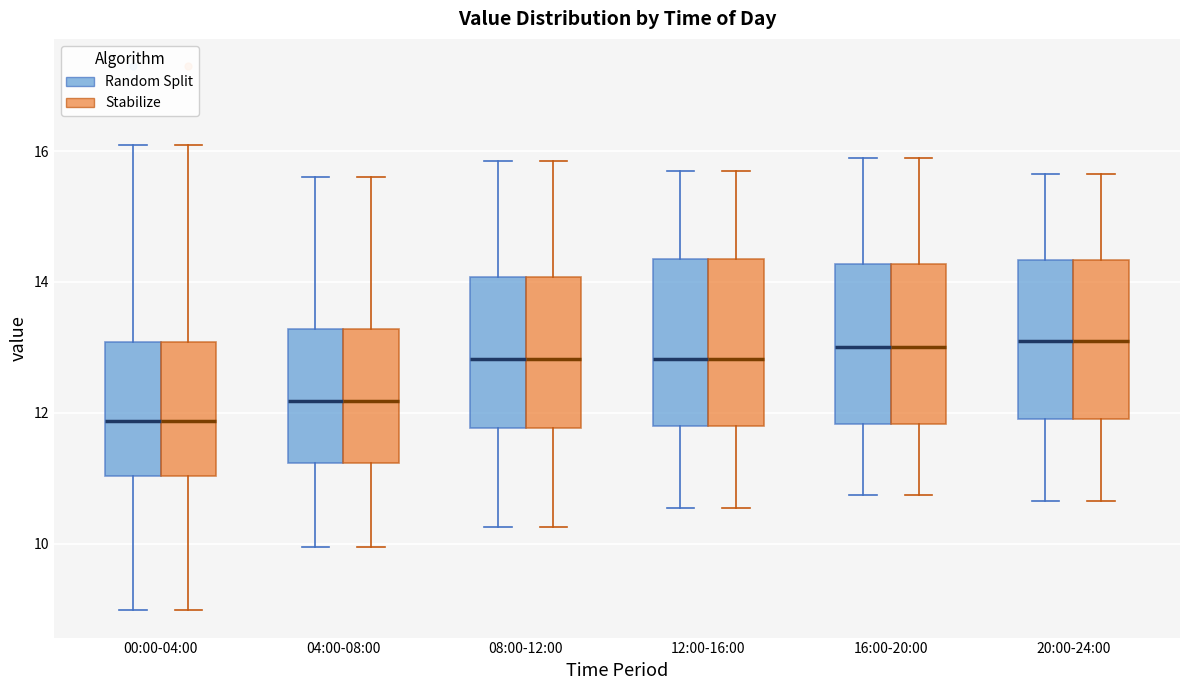

Reading left to right, transcribe this box plot: for each box, give where its median line is, the range the box spans, and where its two whiskers end, as read against the y-axis. The values are not printed on the chart, so give them approximately, as read against the axis.

00:00-04:00 (Random Split): median 11.8, box 11.0 to 13.0, whiskers 9.0 to 16.2
00:00-04:00 (Stabilize): median 11.8, box 11.0 to 13.0, whiskers 9.0 to 16.2
04:00-08:00 (Random Split): median 12.2, box 11.2 to 13.2, whiskers 10.0 to 15.6
04:00-08:00 (Stabilize): median 12.2, box 11.2 to 13.2, whiskers 10.0 to 15.6
08:00-12:00 (Random Split): median 12.8, box 11.8 to 14.0, whiskers 10.2 to 15.8
08:00-12:00 (Stabilize): median 12.8, box 11.8 to 14.0, whiskers 10.2 to 15.8
12:00-16:00 (Random Split): median 12.8, box 11.8 to 14.4, whiskers 10.6 to 15.8
12:00-16:00 (Stabilize): median 12.8, box 11.8 to 14.4, whiskers 10.6 to 15.8
16:00-20:00 (Random Split): median 13.0, box 11.8 to 14.2, whiskers 10.8 to 16.0
16:00-20:00 (Stabilize): median 13.0, box 11.8 to 14.2, whiskers 10.8 to 16.0
20:00-24:00 (Random Split): median 13.2, box 12.0 to 14.4, whiskers 10.6 to 15.6
20:00-24:00 (Stabilize): median 13.2, box 12.0 to 14.4, whiskers 10.6 to 15.6